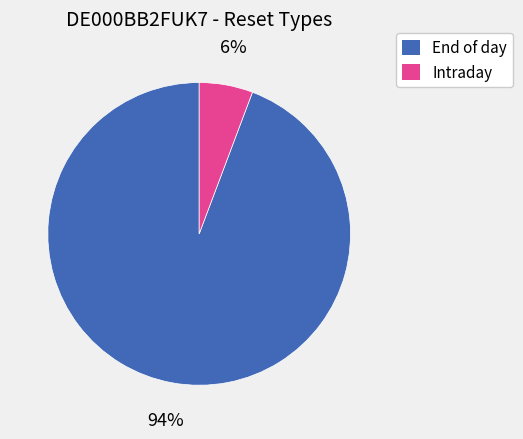

To the nearest percent, what is the average slice percentage?

50%